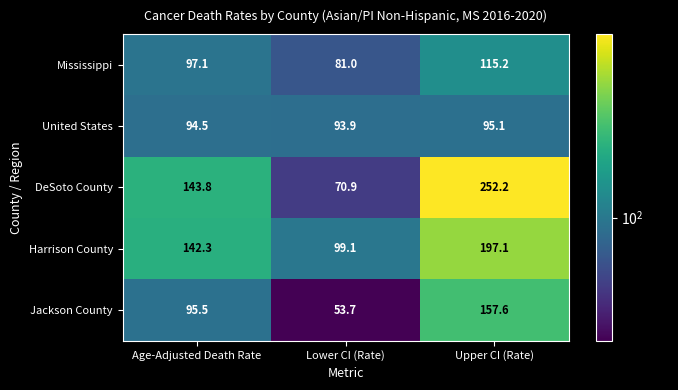

At which label is DeSoto County closest to 161?

Age-Adjusted Death Rate